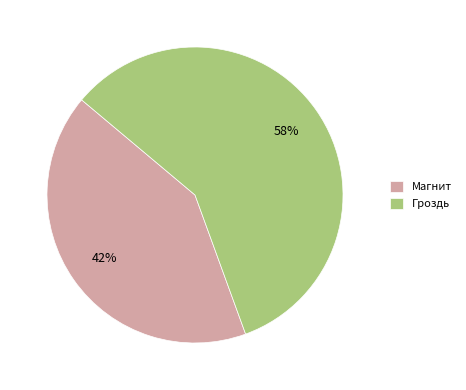

Do Гроздь and Магнит together represent more than half of the pie?

Yes